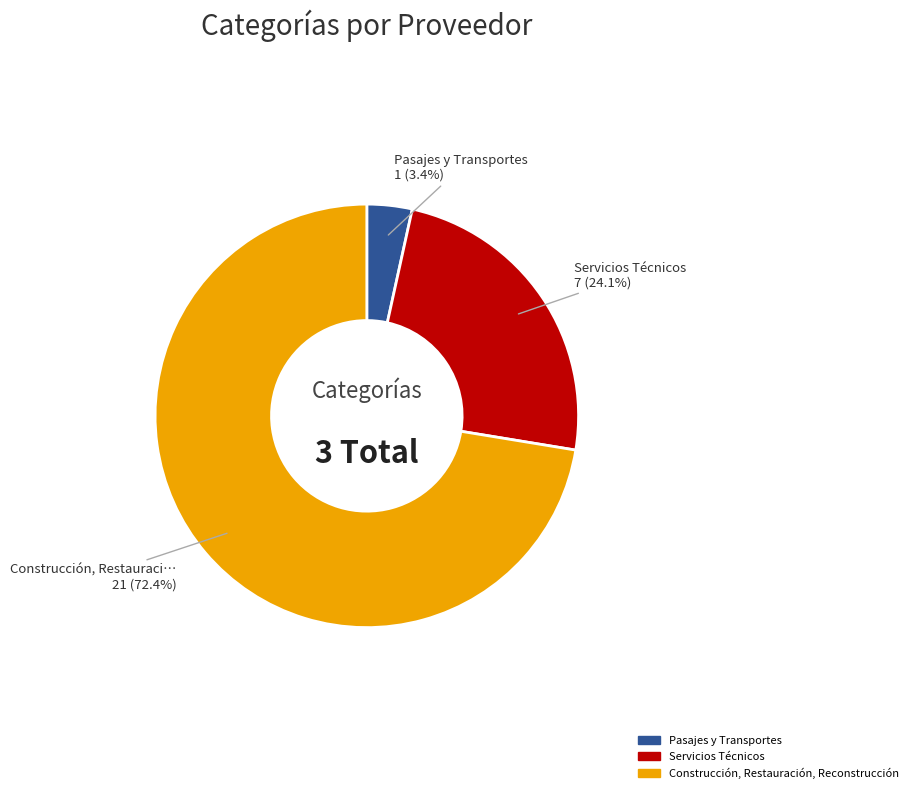

Is there any slice that represents more than half of the pie?

Yes